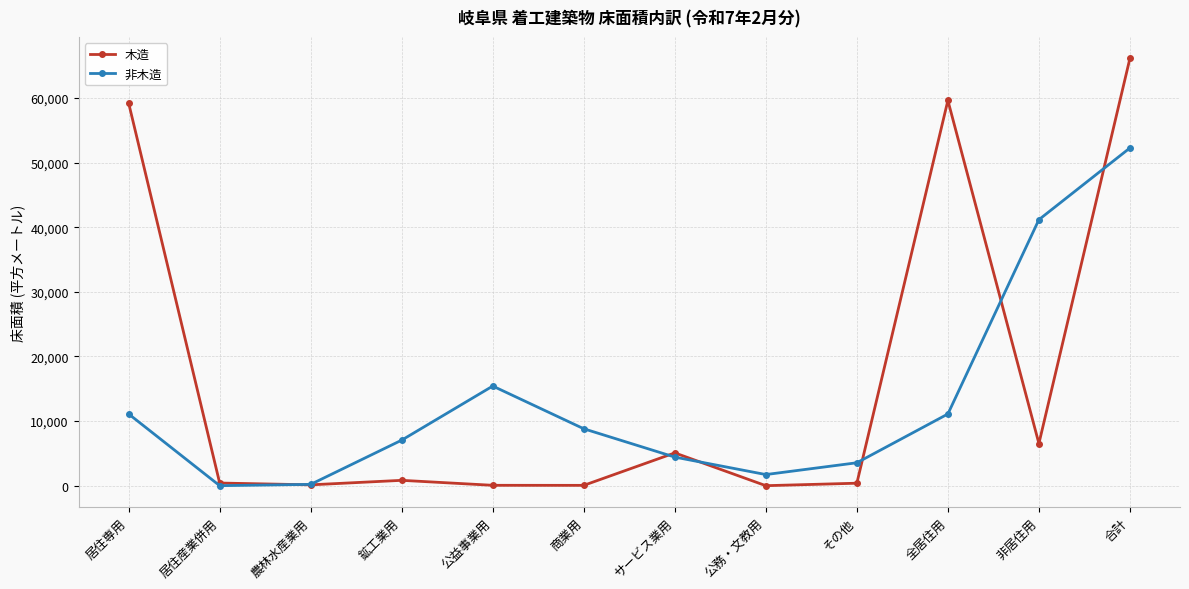

Rank the series by their average value, from lowest to highest.

非木造, 木造